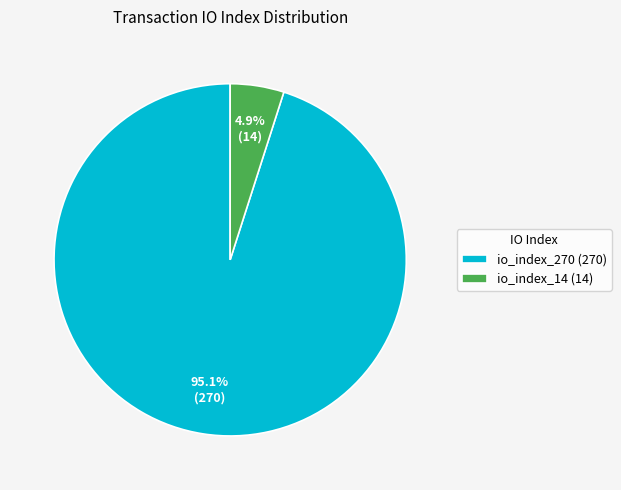

To the nearest percent, what percentage of the pie is io_index_270?

95%